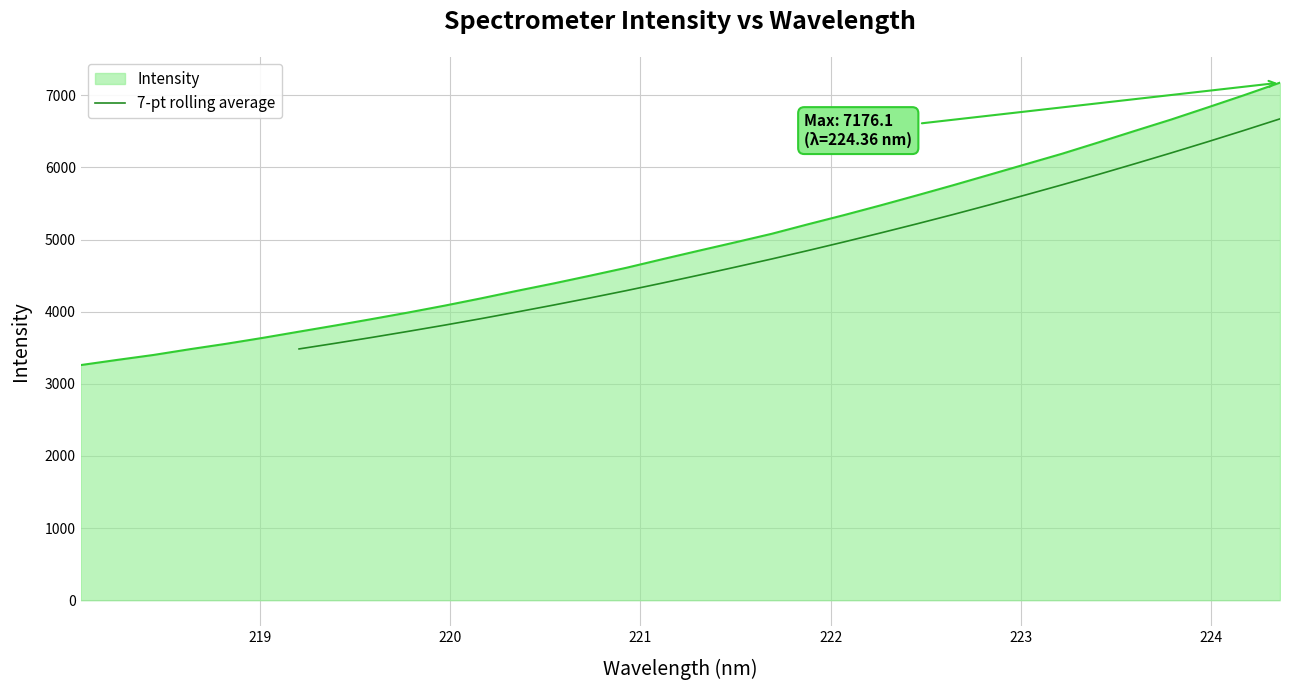

What is the highest value of the 7-pt rolling average series?

6674.2